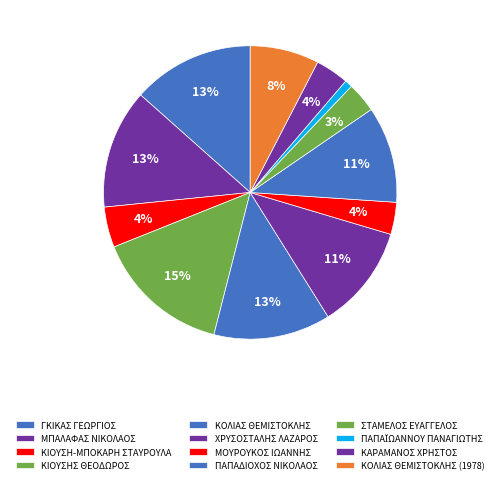

To the nearest percent, what is the difference between the ΚΙΟΥΣΗΣ ΘΕΟΔΩΡΟΣ and ΜΟΥΡΟΥΚΟΣ ΙΩΑΝΝΗΣ slice percentages?

11%